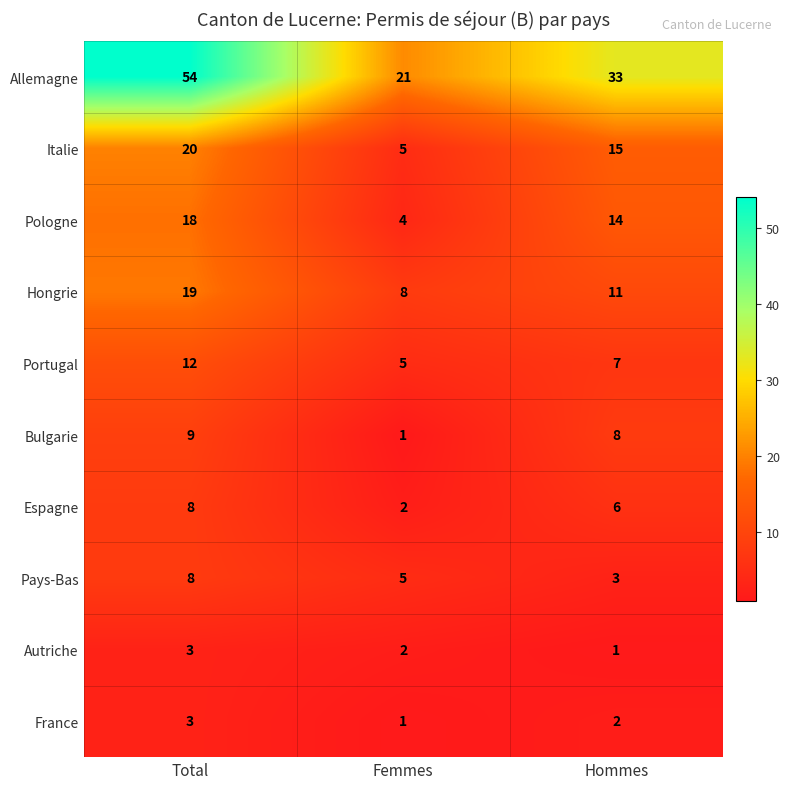

Where is Pologne nearest to the value 11?

Hommes